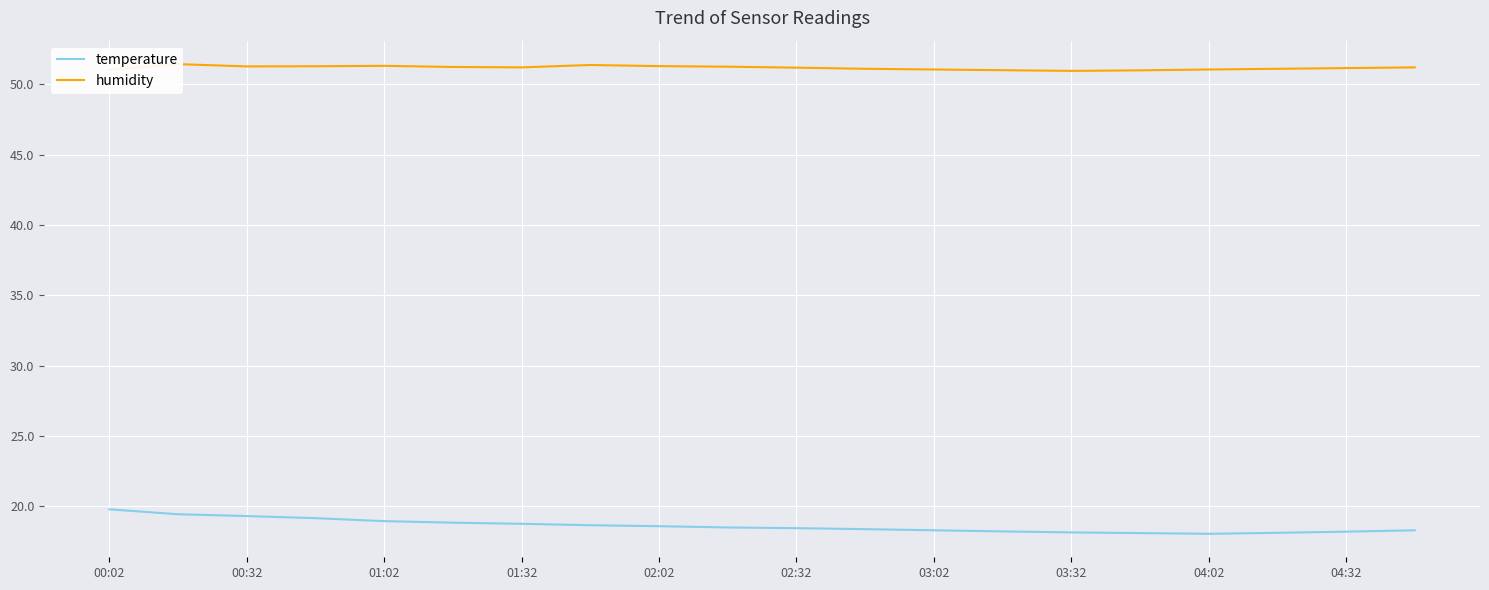

What is the difference between the highest and lowest values at 17?

33.0